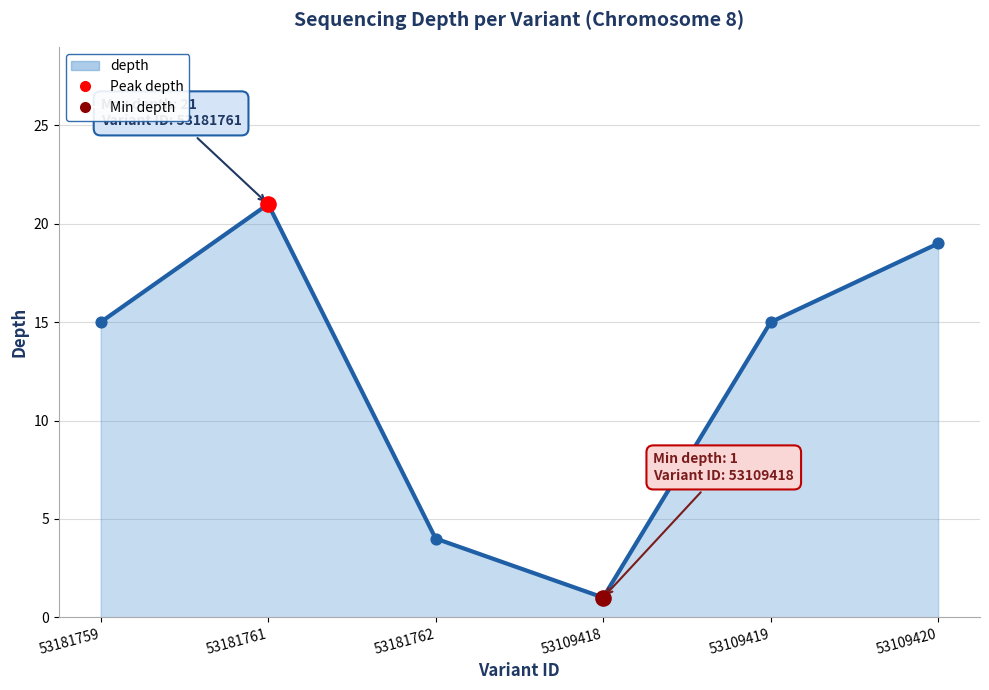

Approximately how many times larger is the value at 53109418 compared to 53109419?

0.1